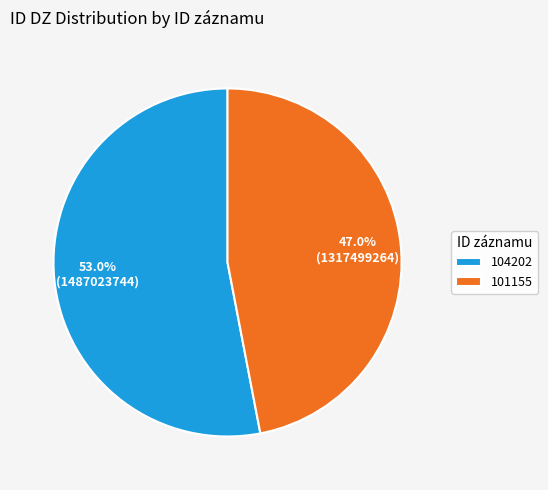

What is the smallest slice in the pie chart?

101155